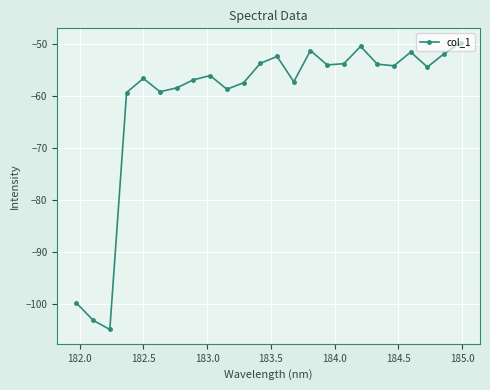

What is the sum of all values?

-1459.5